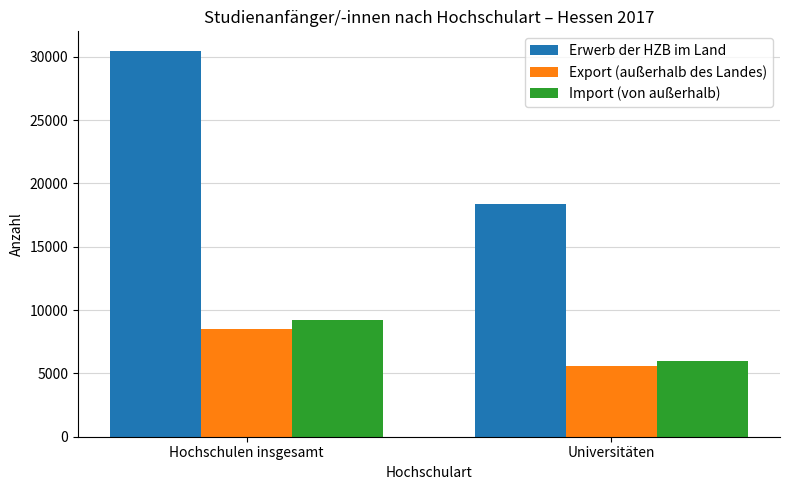

Which label corresponds to the largest value in the chart?

Hochschulen insgesamt